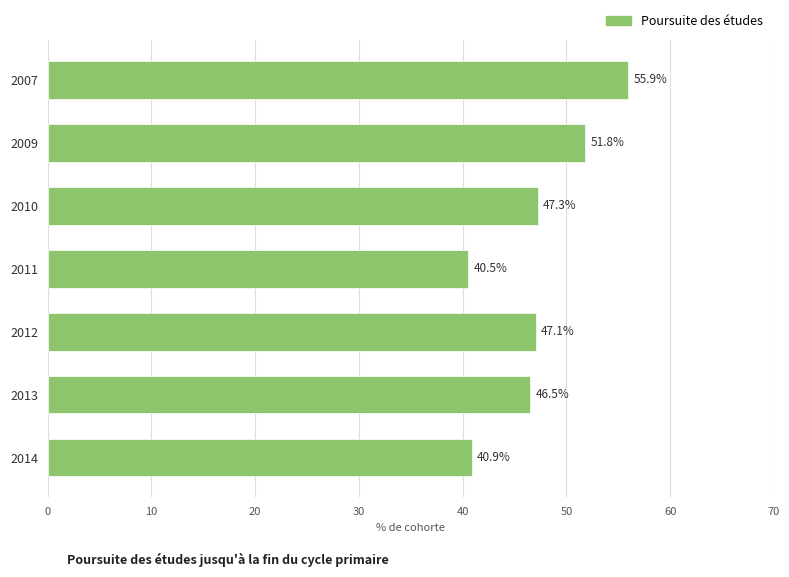

What is the average value?

47.1